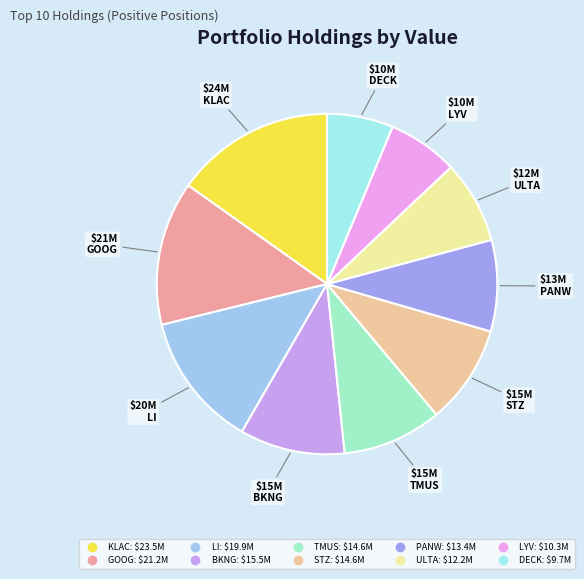

Does GOOG account for over 50% of the chart?

No